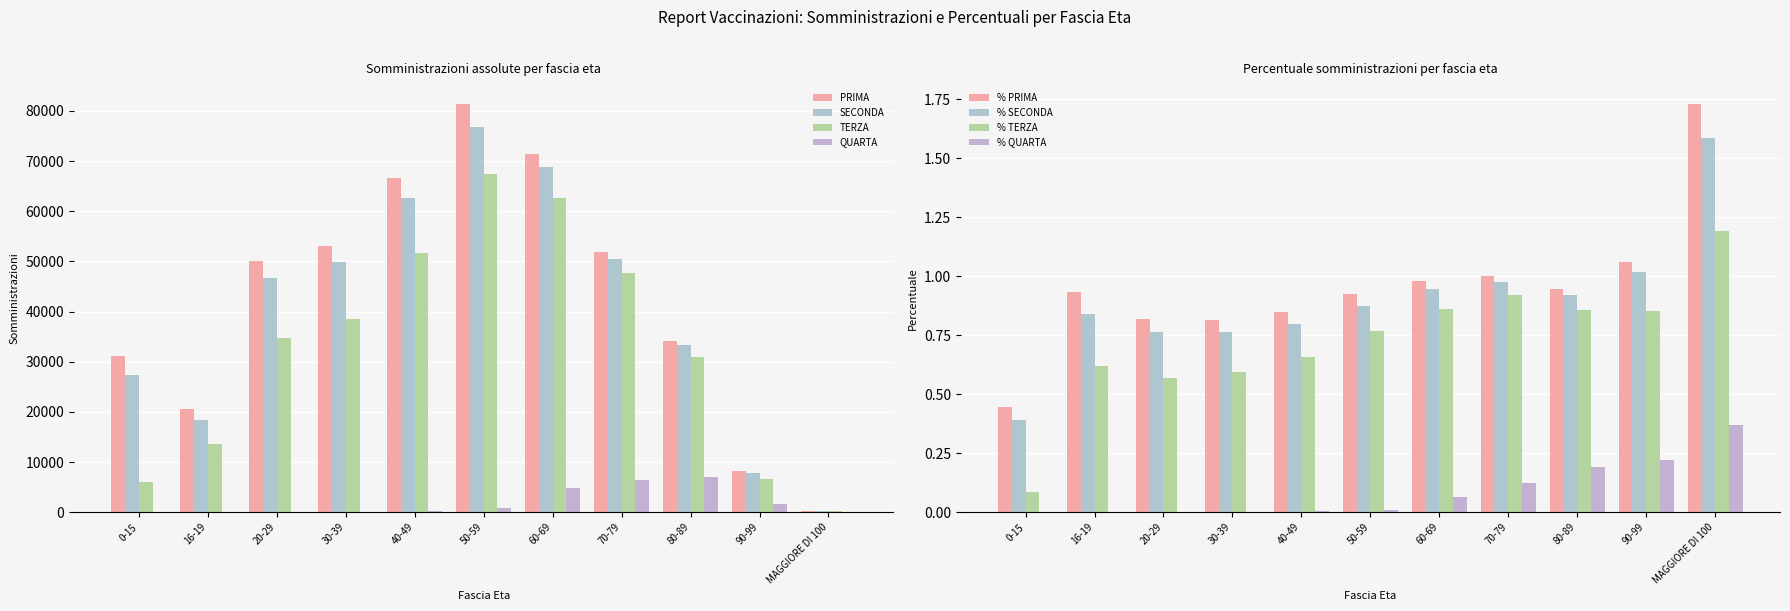

What is the label of the 3rd bar from the left?

20-29